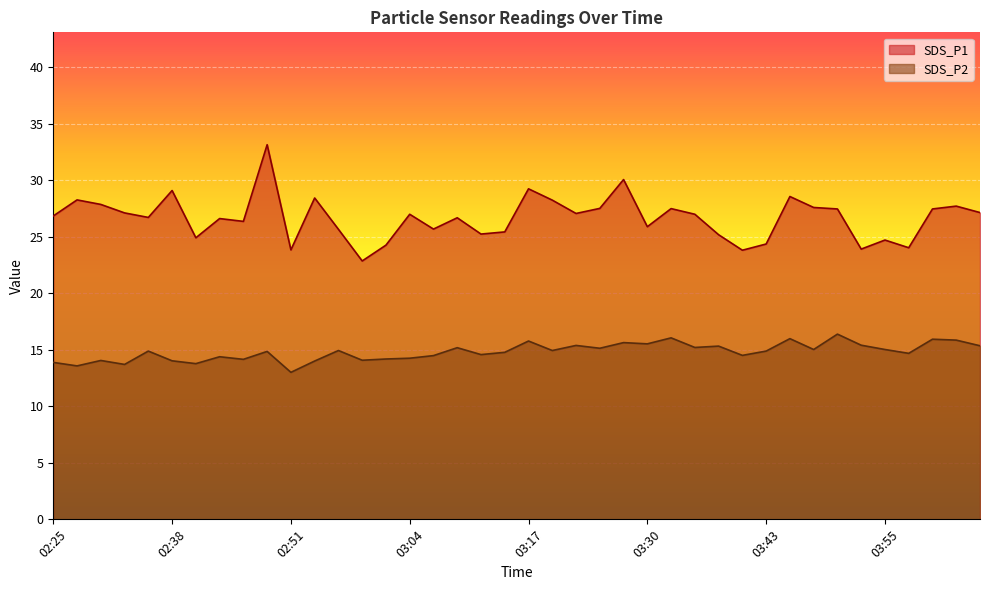

At which label does SDS_P2 reach its minimum?

02:51